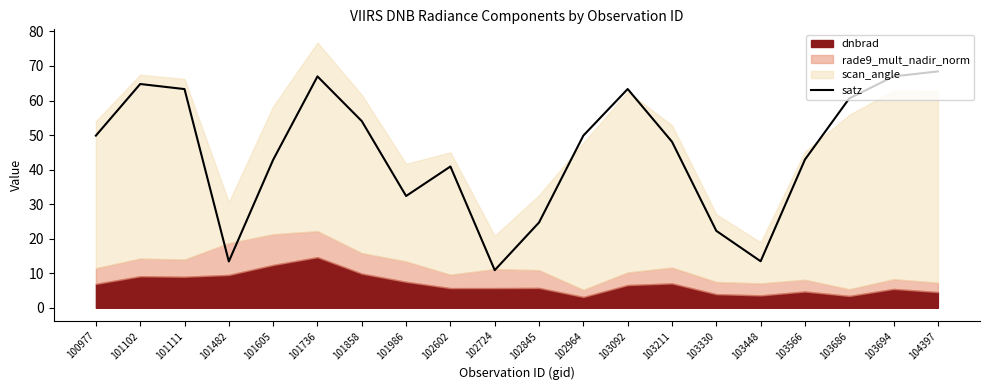

How many lines are shown in the chart?

1